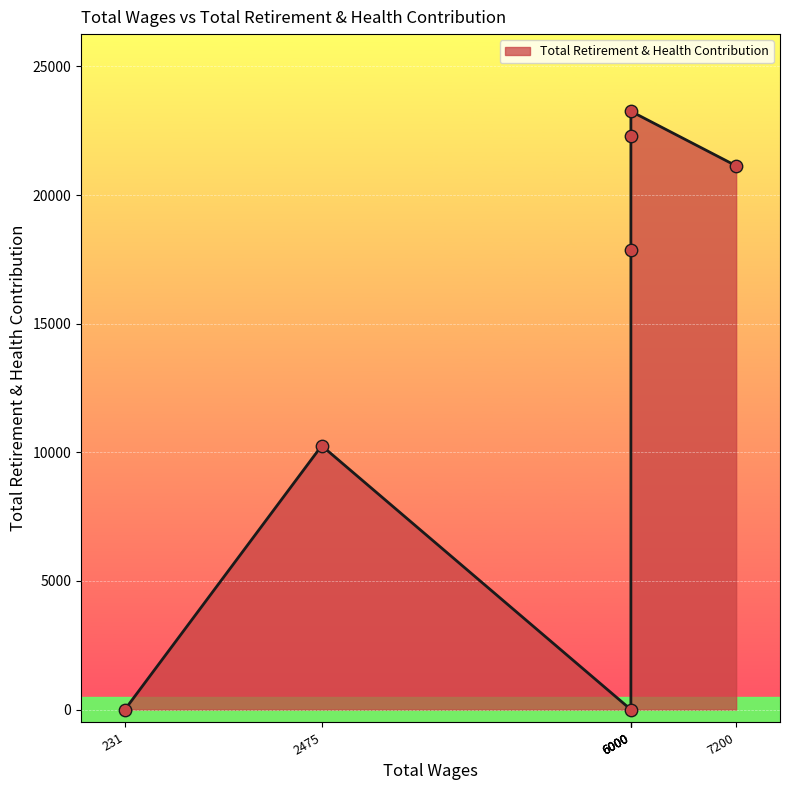

Between 2475.0 and 7200.0, which is larger?

7200.0